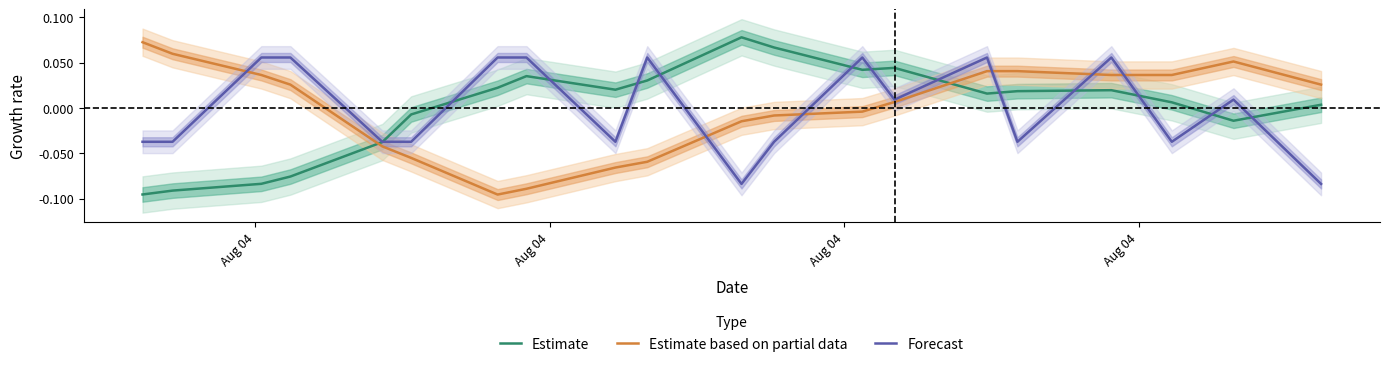

How many times do Estimate and Forecast cross each other?

13